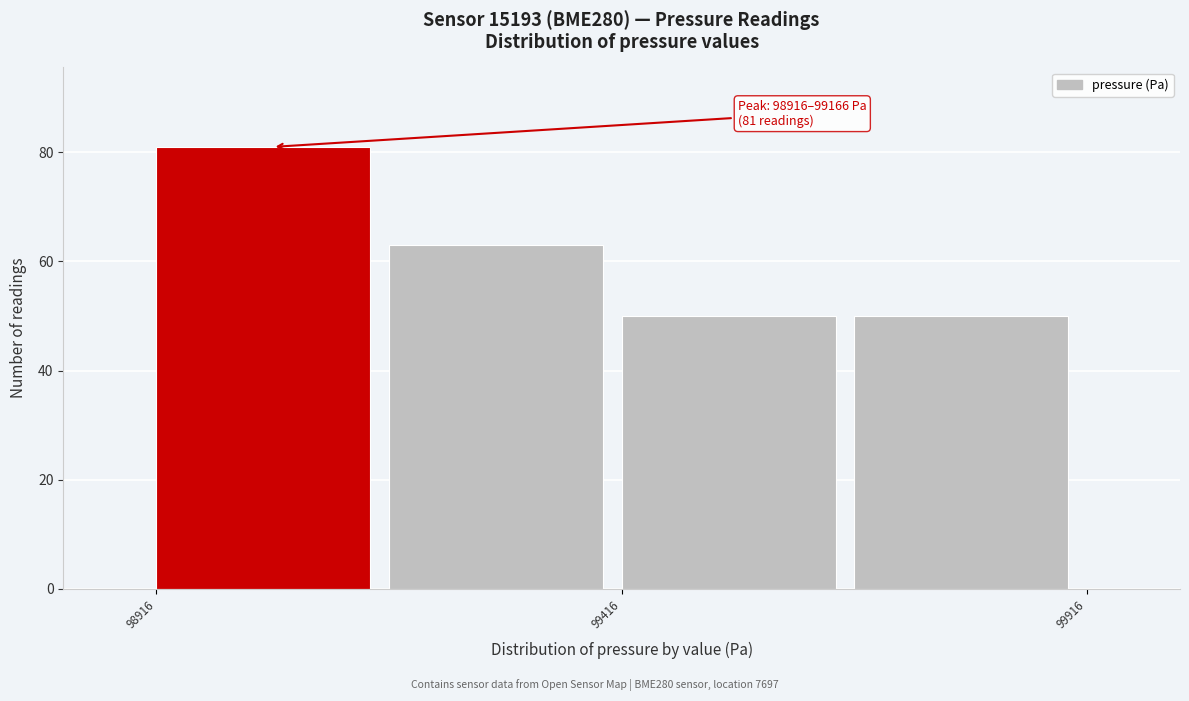

Which range on the x-axis has the tallest bar?

98900 to 99150